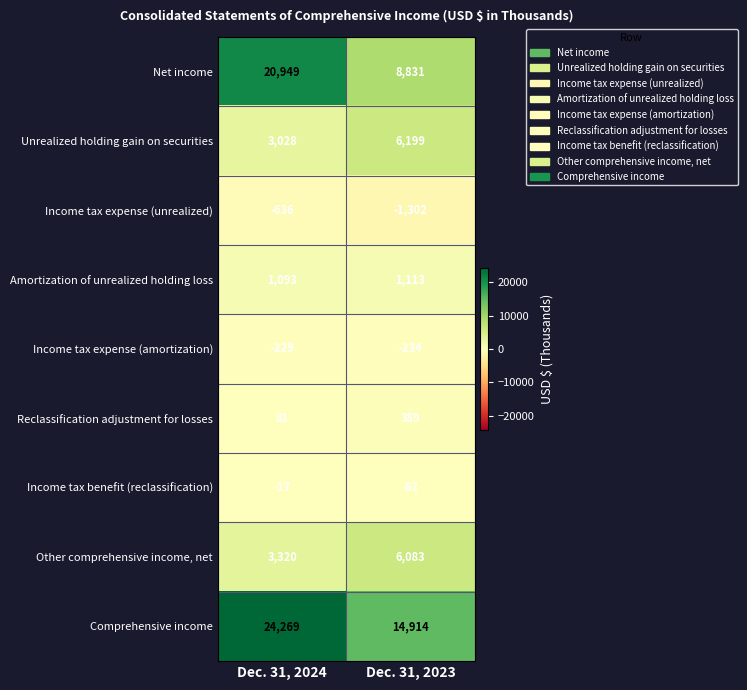

Reading left to right, what are all the values shown in this chart?

Net income: 20949	8831
Unrealized holding gain on securities: 3028	6199
Income tax expense (unrealized): -636	-1302
Amortization of unrealized holding loss: 1093	1113
Income tax expense (amortization): -229	-234
Reclassification adjustment for losses: 81	389
Income tax benefit (reclassification): -17	-82
Other comprehensive income, net: 3320	6083
Comprehensive income: 24269	14914